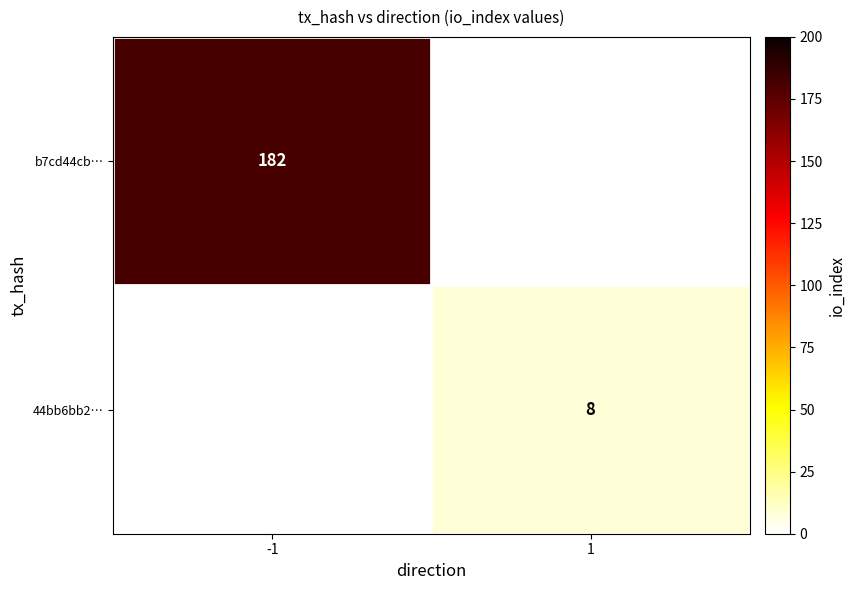

Is it true that b7cd44cb… equals 182 at -1?

True